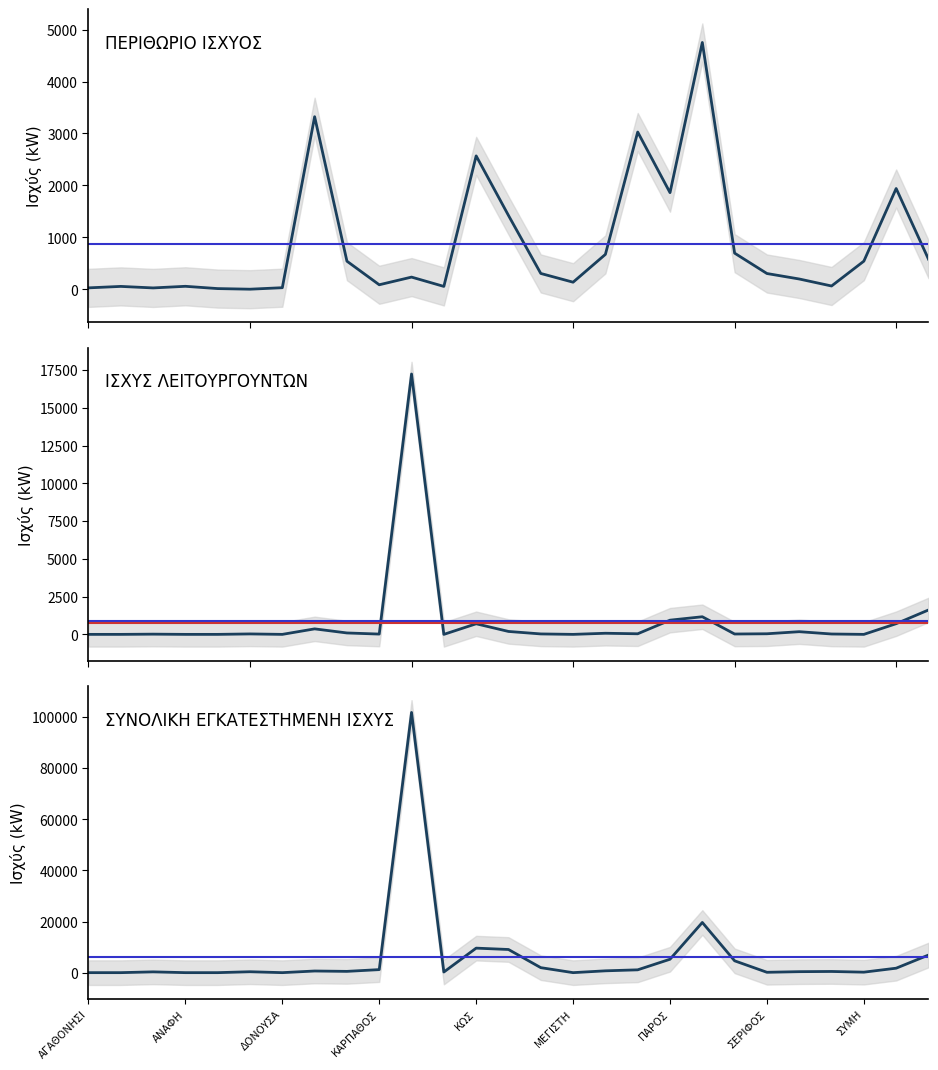

What is the average value of the ΠΕΡΙΘΩΡΙΟ ΙΣΧΥΟΣ series?

870.2